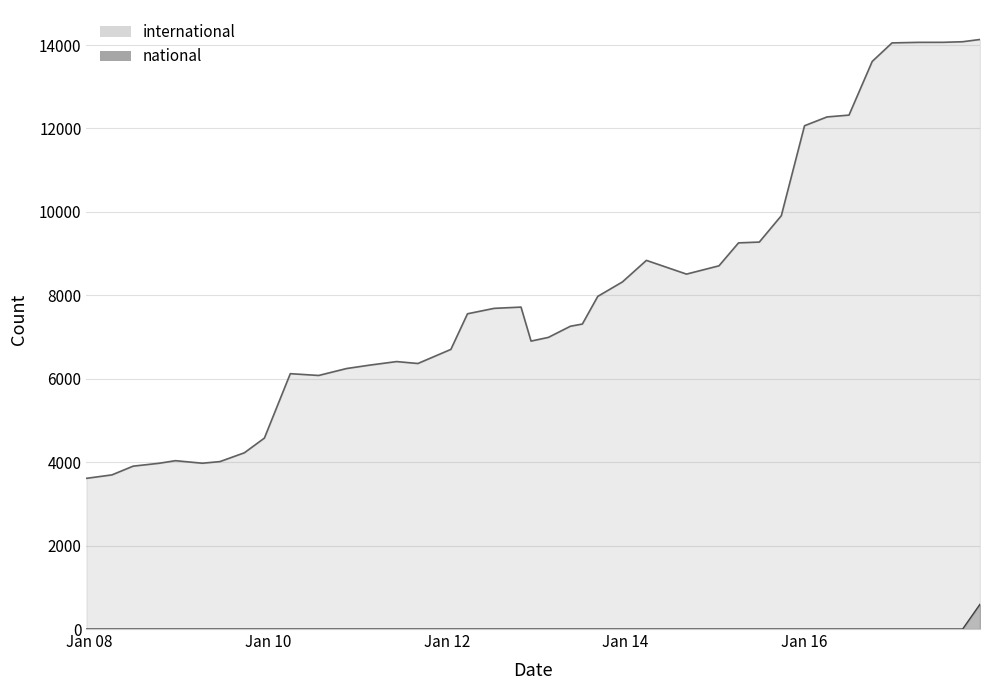

What is the sum of the international values at 2015-04-09 and 2015-01-19?

17966